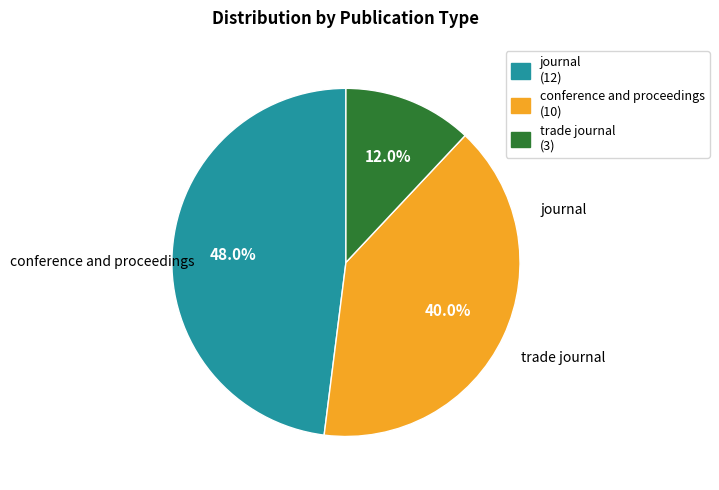

Which has a higher value, conference and proceedings or trade journal?

conference and proceedings